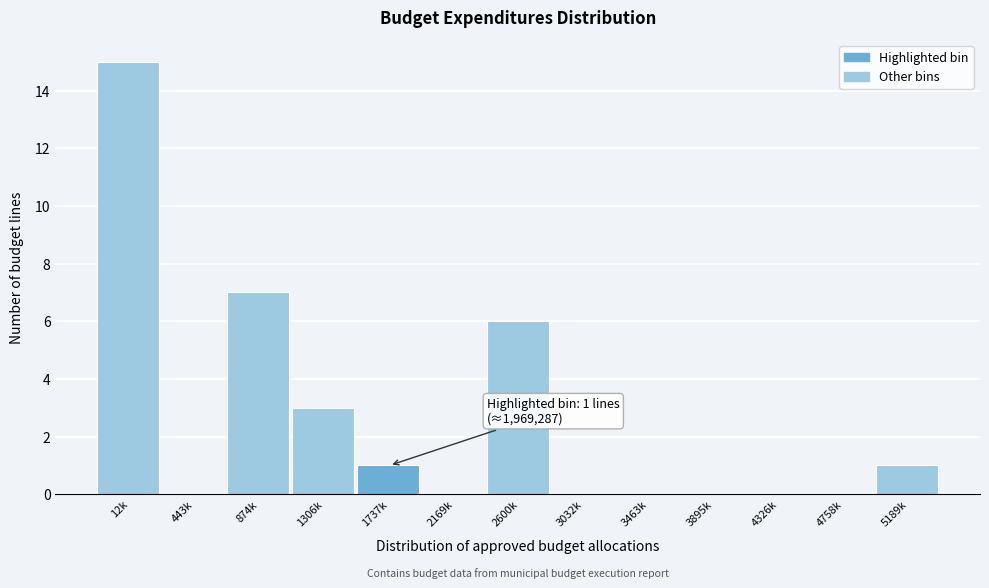

Reading right to left, transcribe all the data shown in this chart.

5189k=1	4758k=0	4326k=0	3895k=0	3463k=0	3032k=0	2600k=6	2169k=0	1737k=1	1306k=3	874k=7	443k=0	12k=15